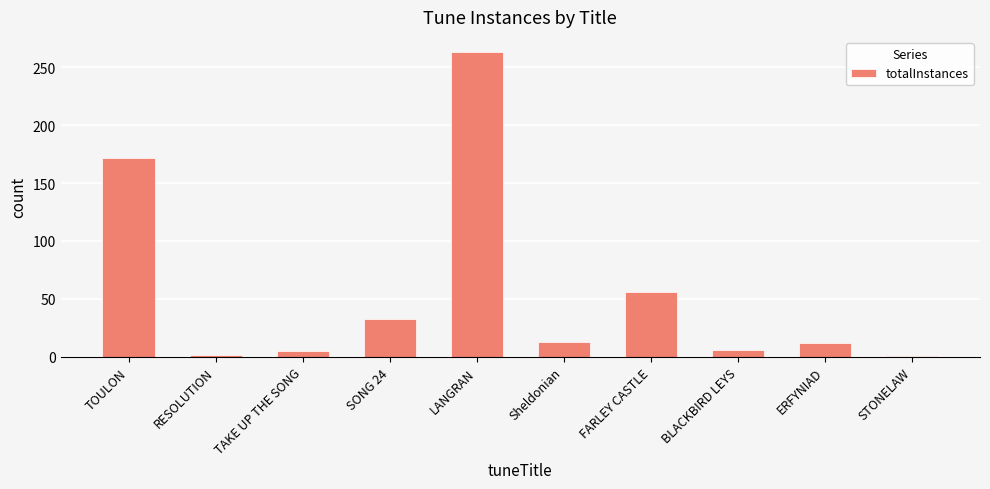

How many distinct data groups are displayed?

1